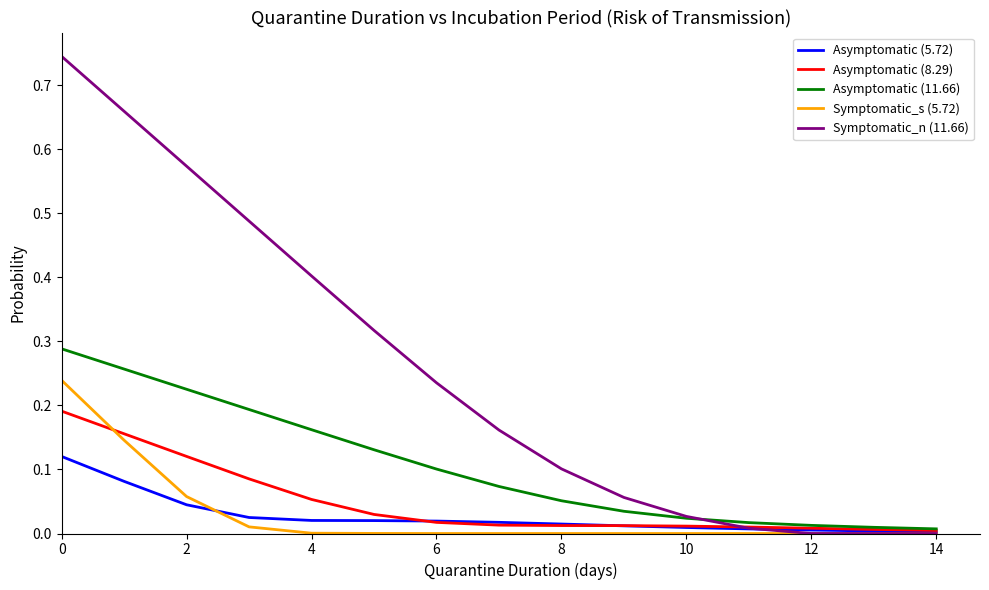

Rank the series by their maximum value, from lowest to highest.

Asymptomatic (5.72), Asymptomatic (8.29), Symptomatic_s (5.72), Asymptomatic (11.66), Symptomatic_n (11.66)